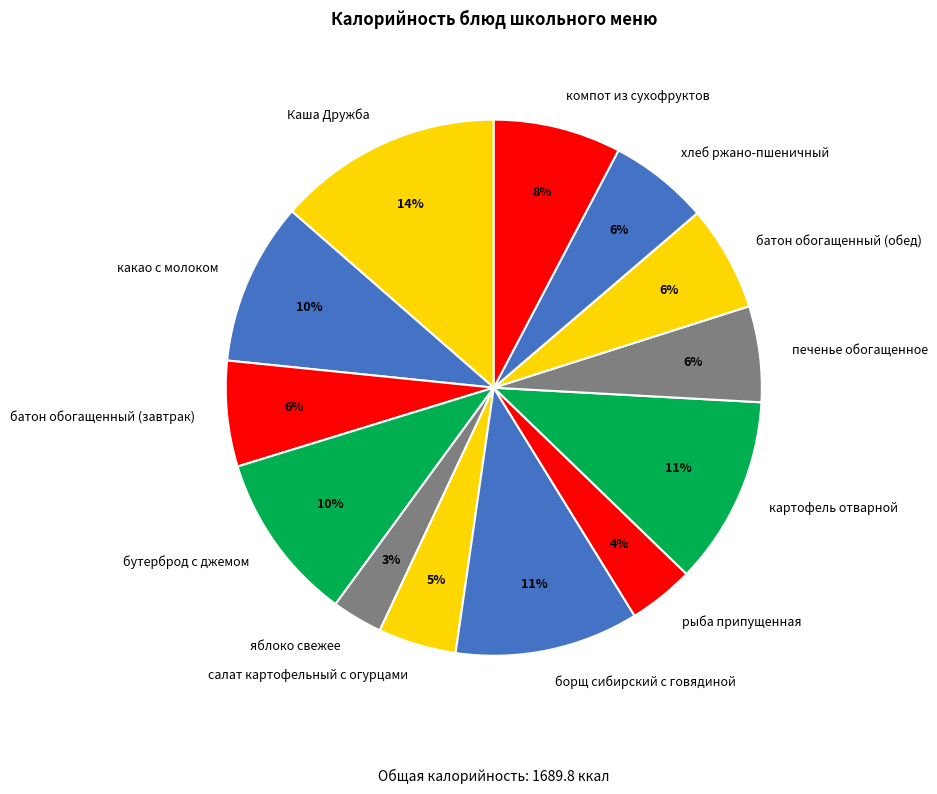

Is the sum of печенье обогащенное and батон обогащенный (обед) greater than half?

No